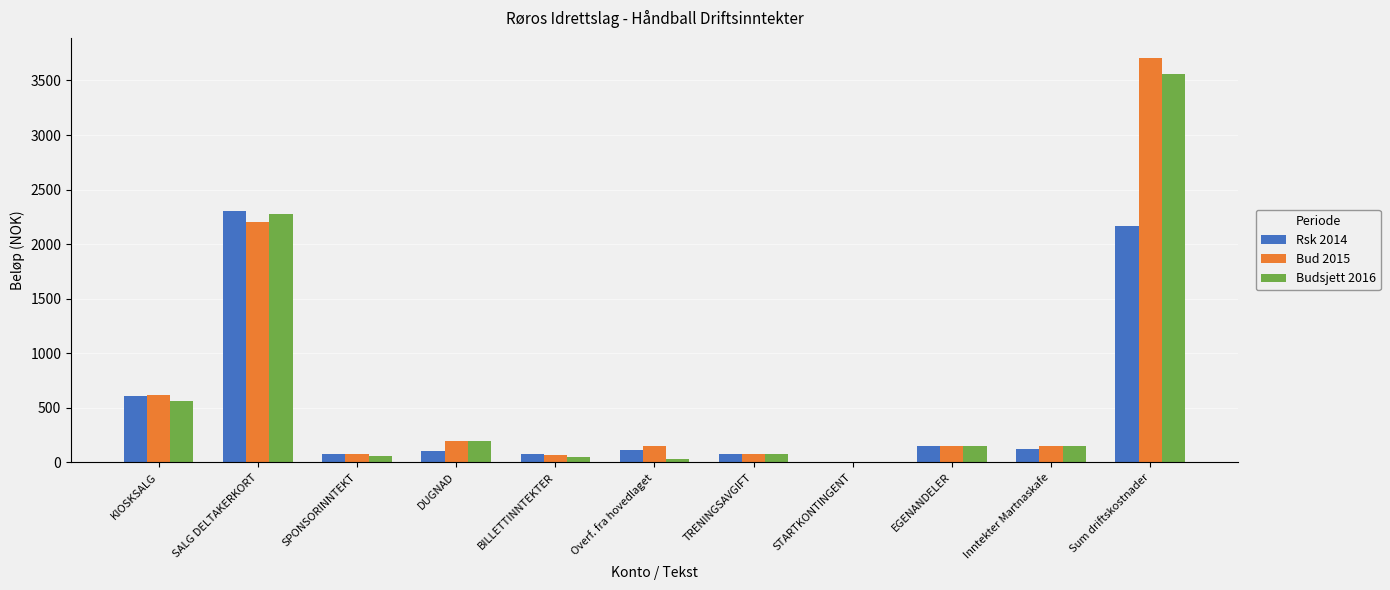

What is the maximum value for Rsk 2014?

2299.2